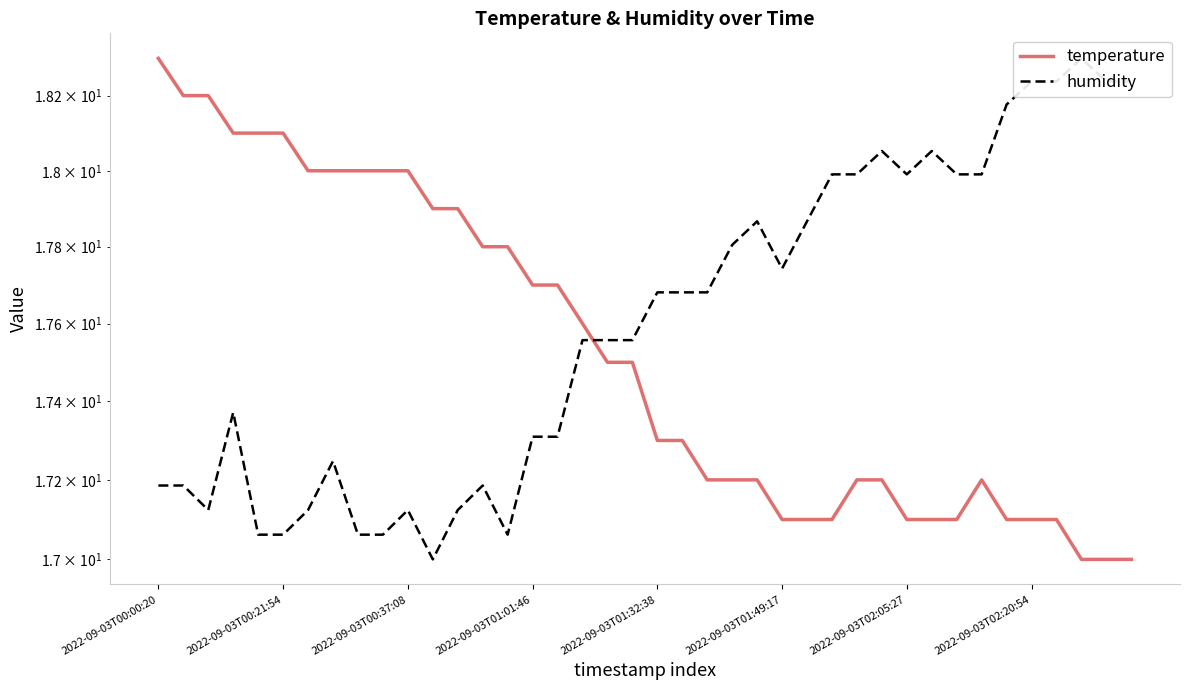

Between which two adjacent categories do humidity and temperature first intersect?

17 and 18